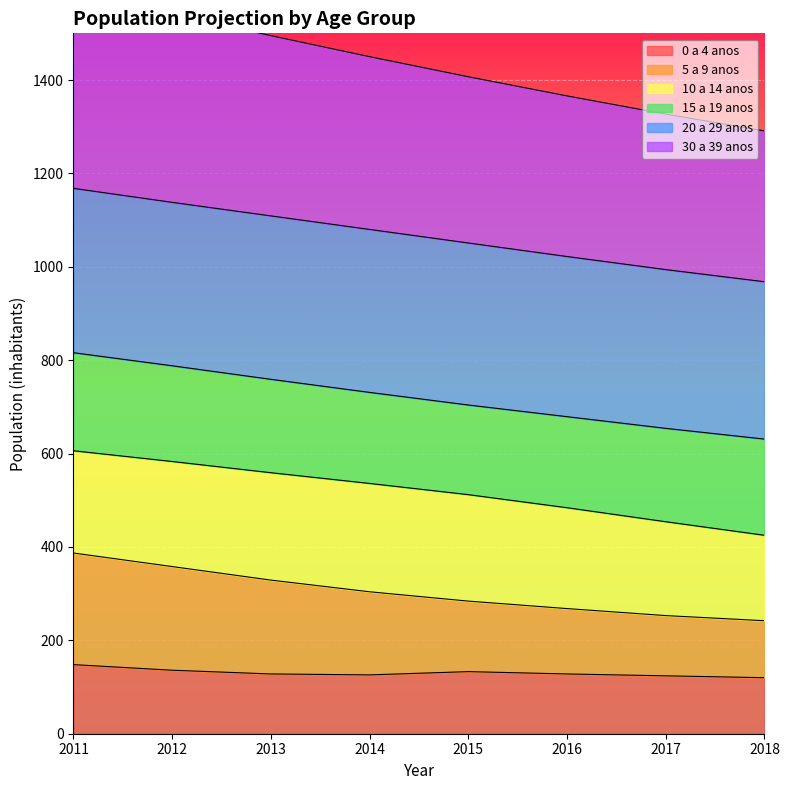

At which label does 0 a 4 anos first exceed 128?

2011